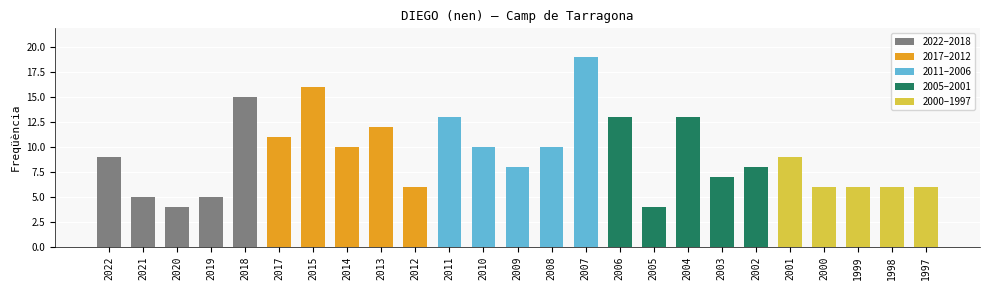

Which category has the highest value across all series?

2007